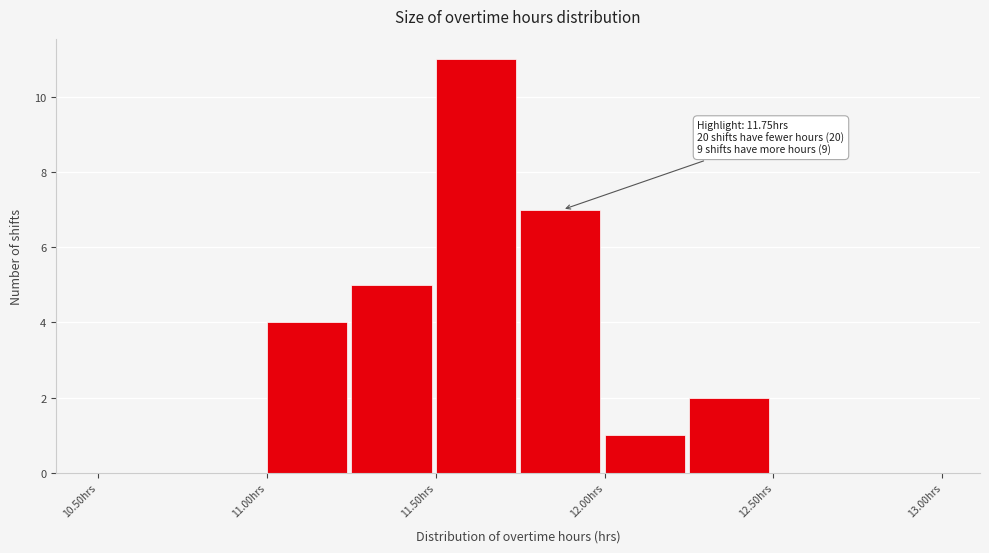

Over which range of the x-axis is the bar tallest?

11.50 to 11.75